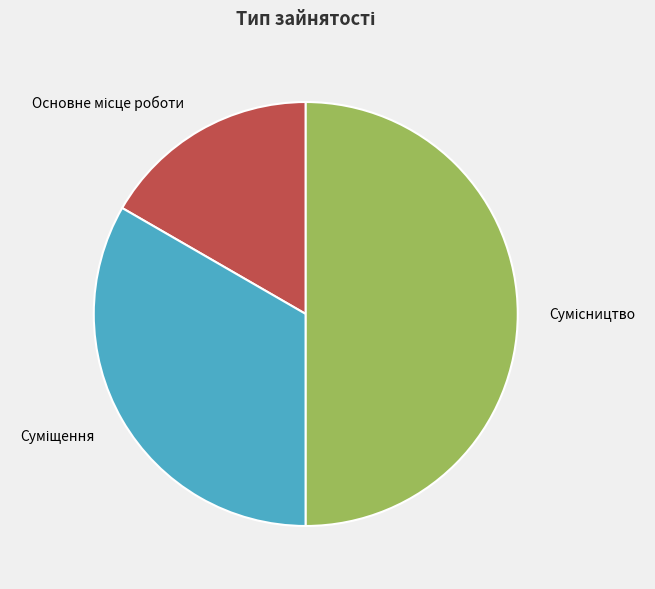

How many segments does this pie chart have?

3